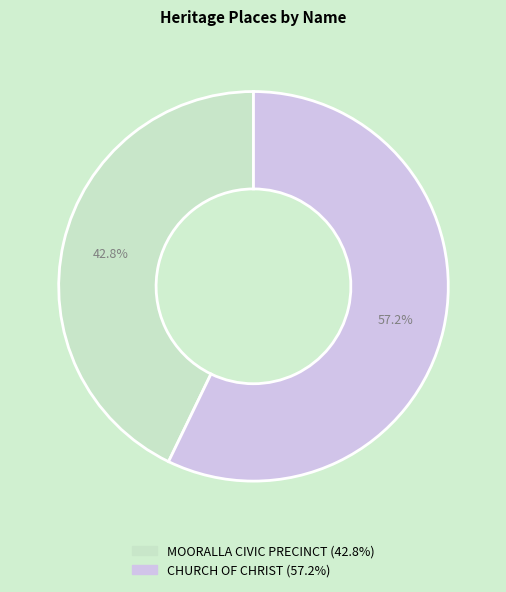

Count the number of slices in the pie.

2